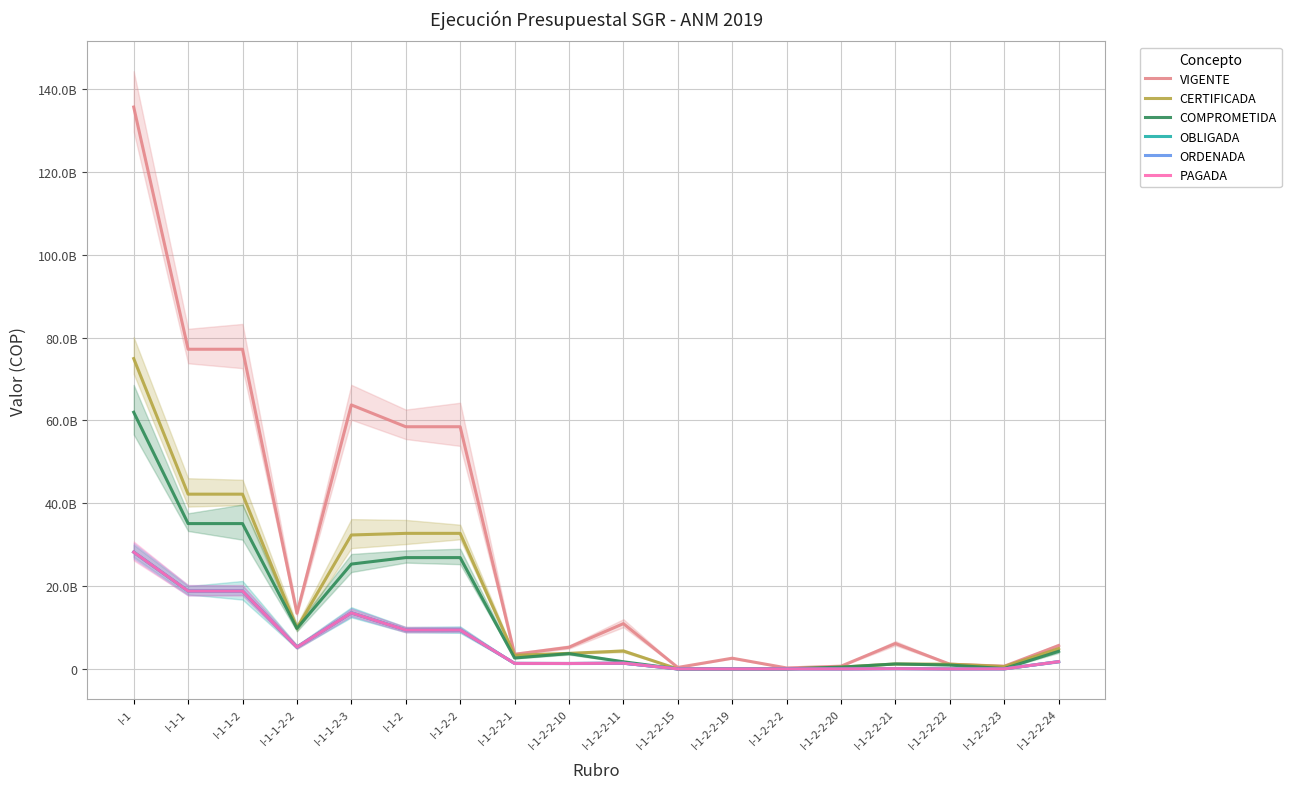

At which category is the sum across all series the highest?

I-1